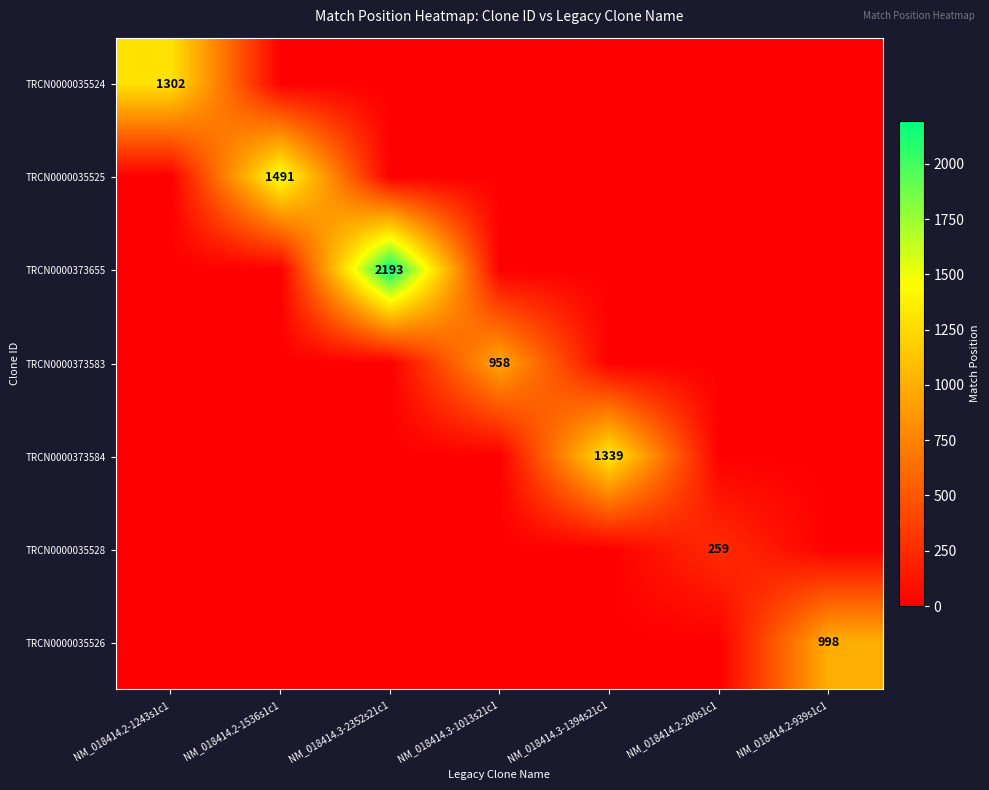

Is it true that TRCN0000035528 equals 259 at NM_018414.2-200s1c1?

True